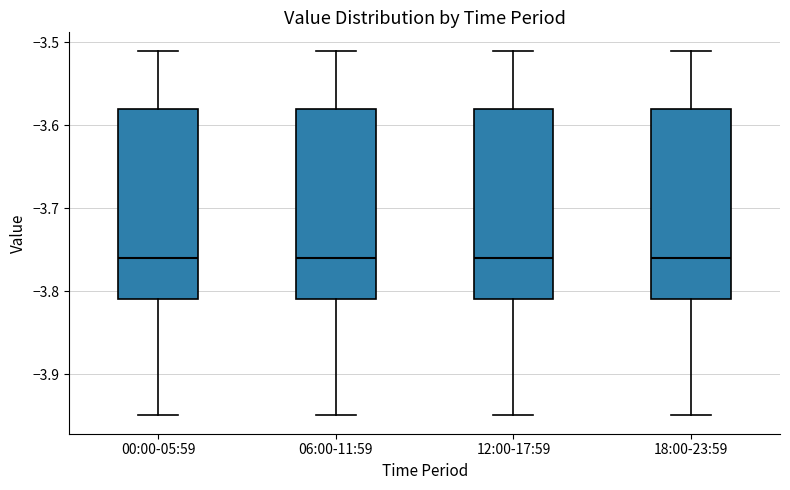

Where is the upper edge of the box for 12:00-17:59 on the y-axis? The values are not printed on the chart, so give them approximately, as read against the axis.

-3.58